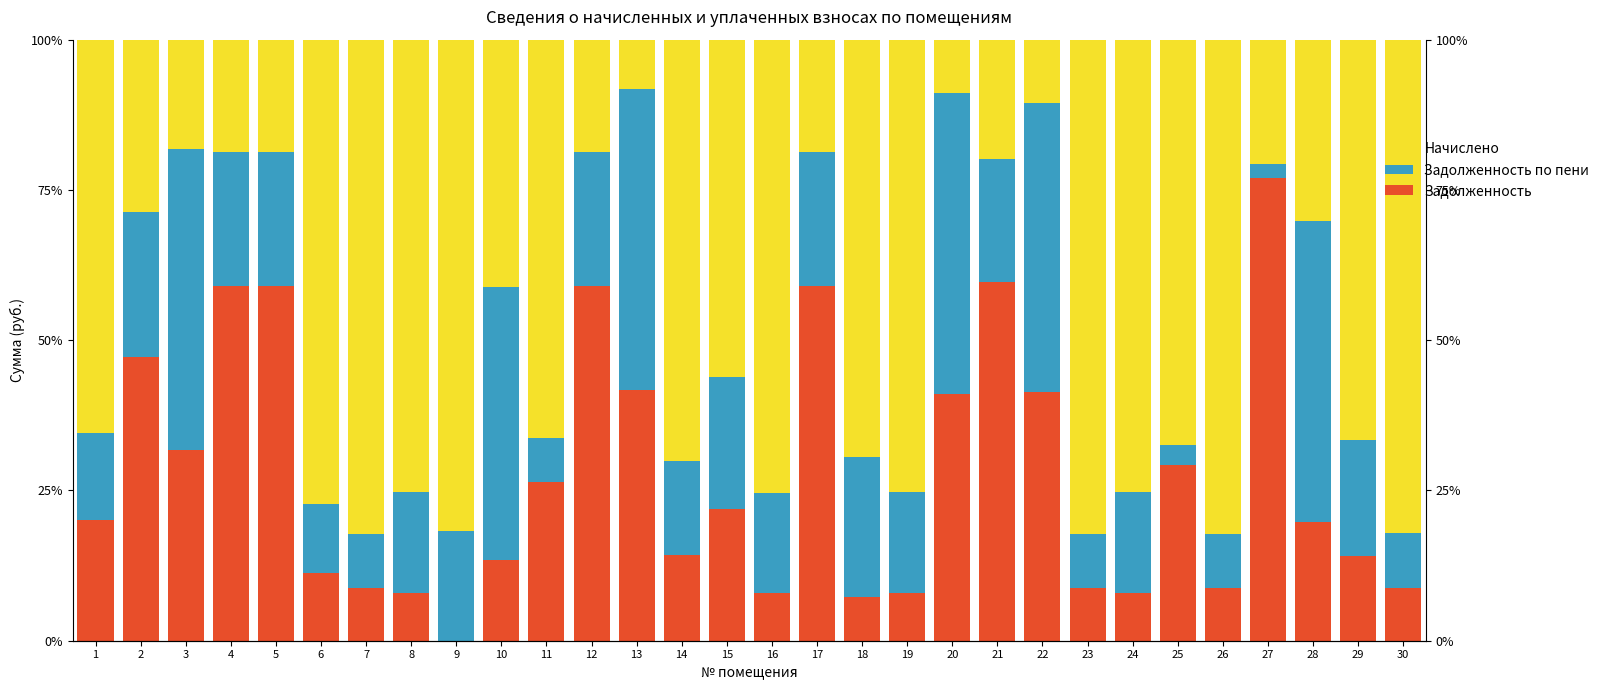

How many values in Задолженность are above zero?

29